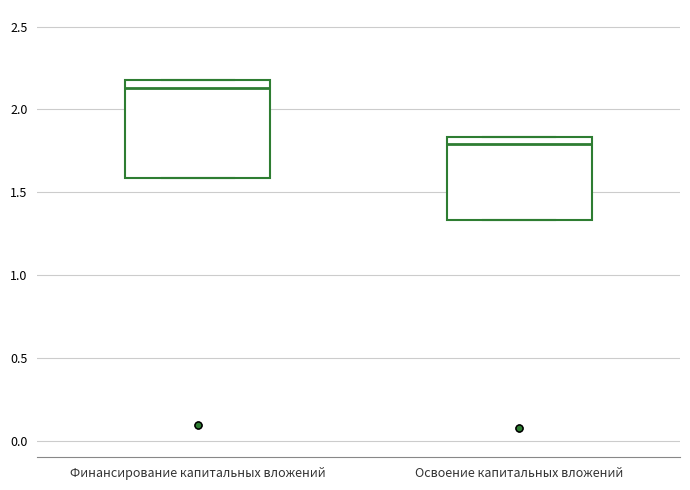

Where does the median line of the box for Освоение капитальных вложений sit on the y-axis? The values are not printed on the chart, so give them approximately, as read against the axis.

1.80